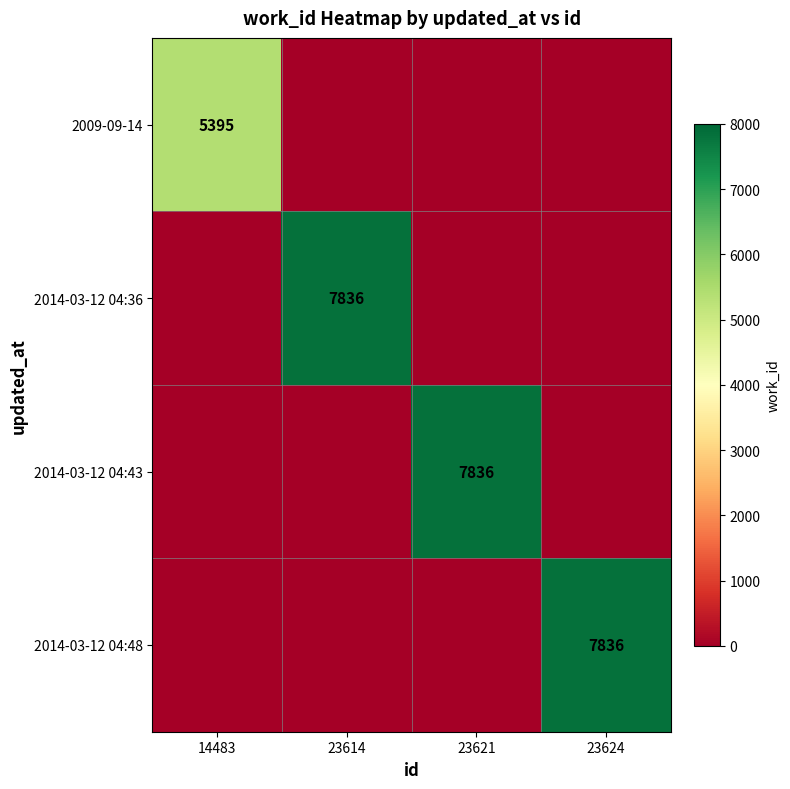

The 2014-03-12 04:48 series shows 11924 at 23624. True or false?

False